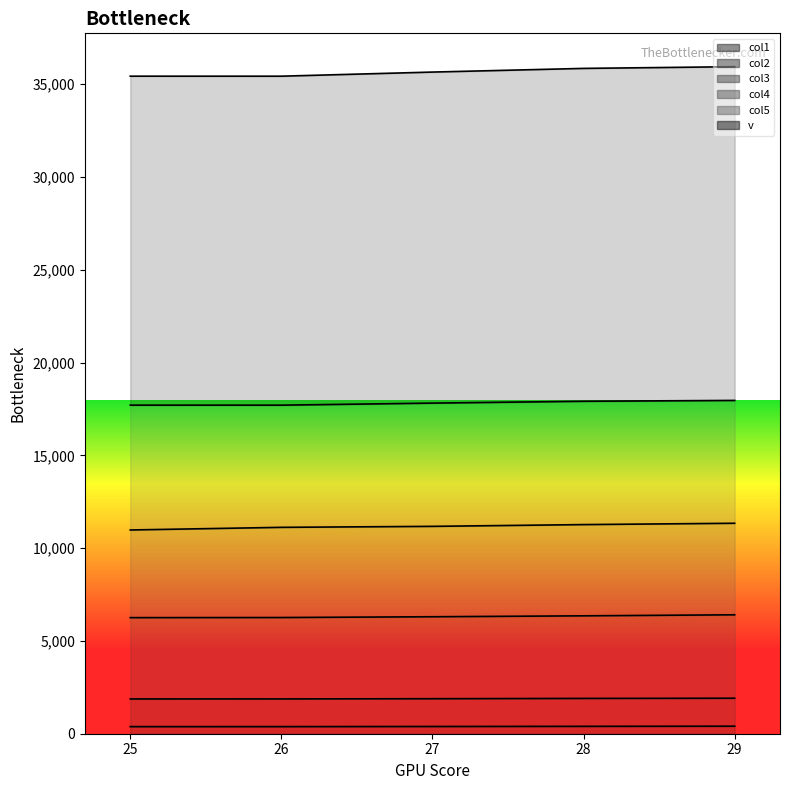

What is the highest value of the col3 series?

6409